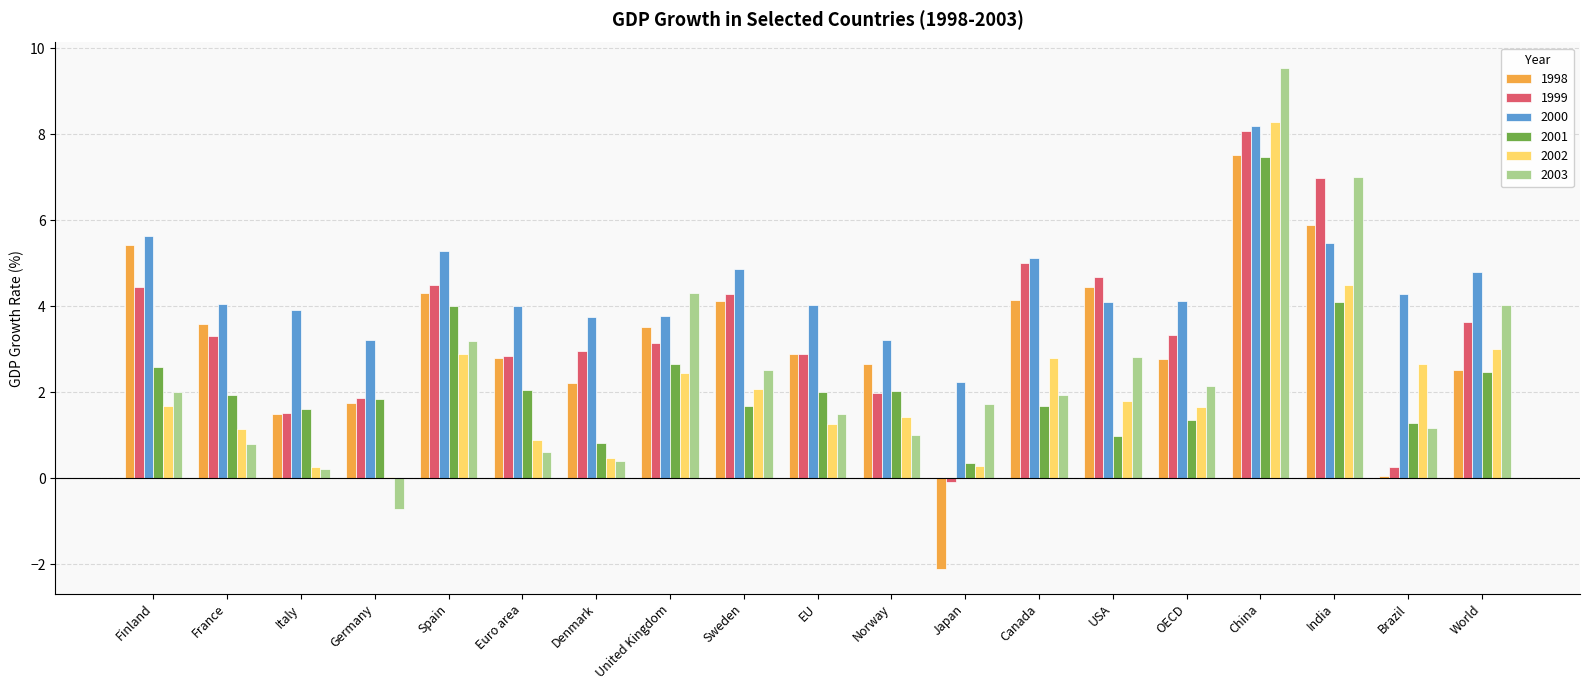

Where is 2003 nearest to the value 4?

World